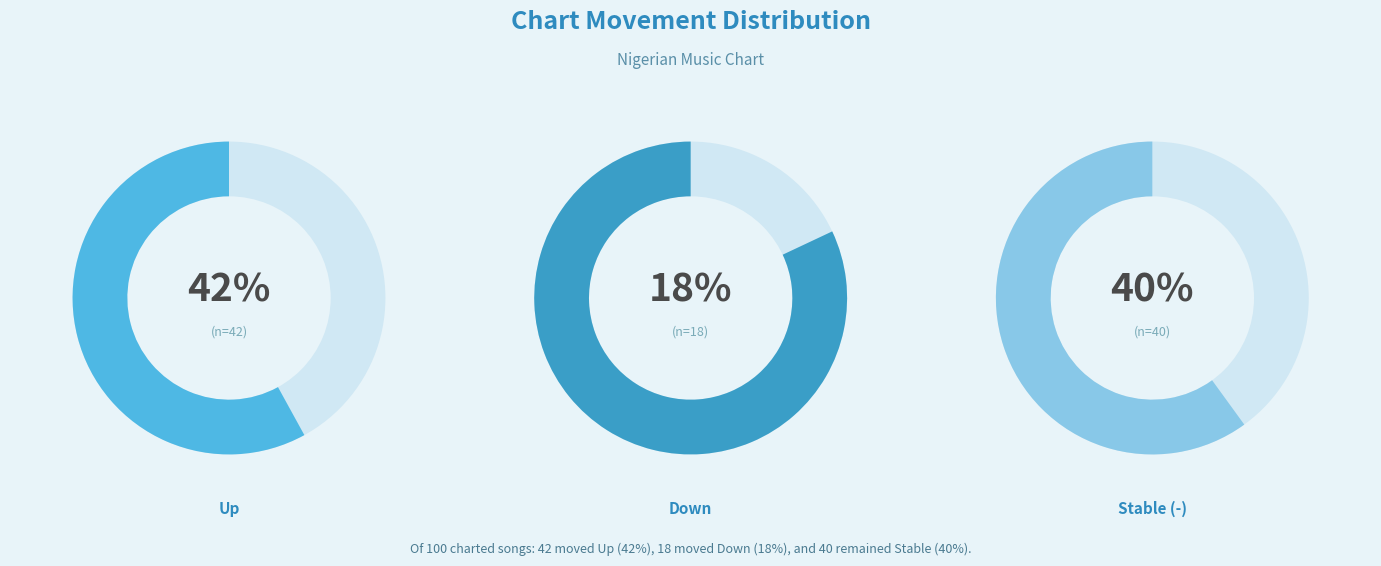

How many slices are in this pie chart?

3